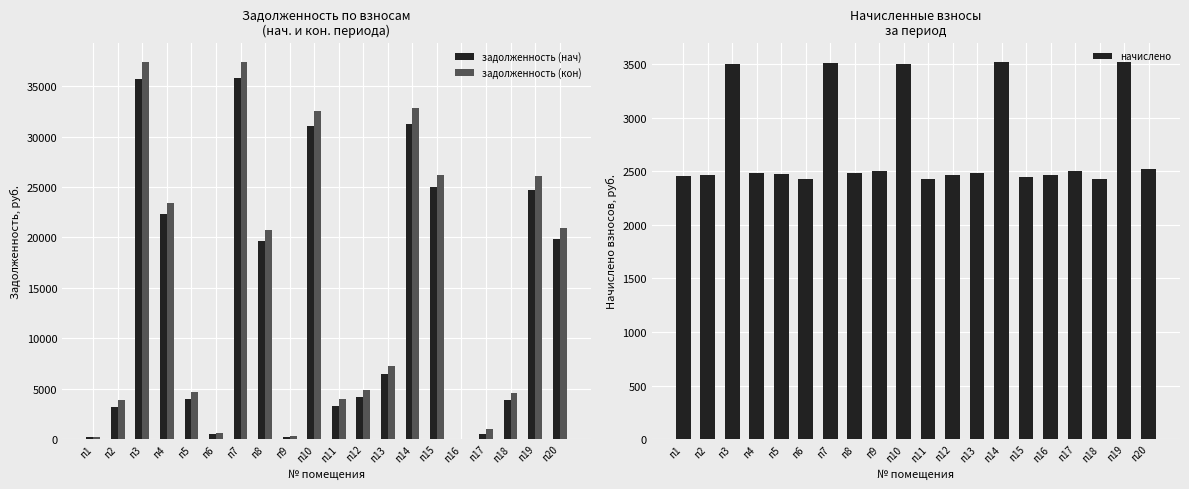

Rank the series by their maximum value, from highest to lowest.

задолженность (кон), задолженность (нач), начислено